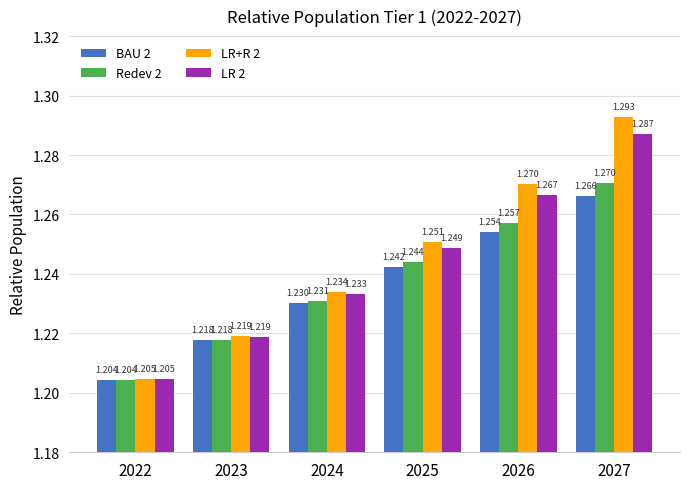

Is the value of LR 2 at 2024 greater than the value of BAU 2 at 2027?

No